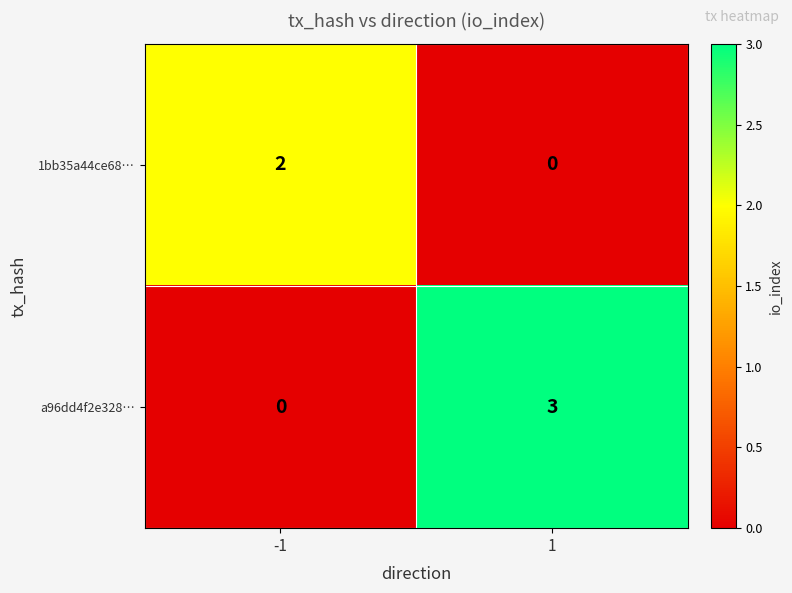

What is the difference between the maximum and minimum values in the a96dd4f2e328… series?

3